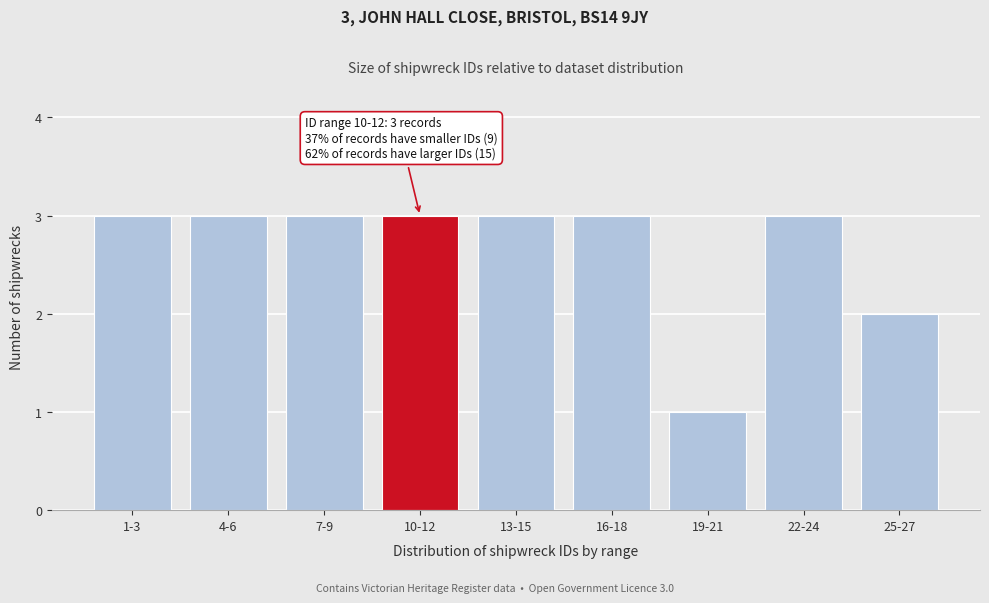

Reading left to right, what are all the values shown in this chart?

1-3=3	4-6=3	7-9=3	10-12=3	13-15=3	16-18=3	19-21=1	22-24=3	25-27=2